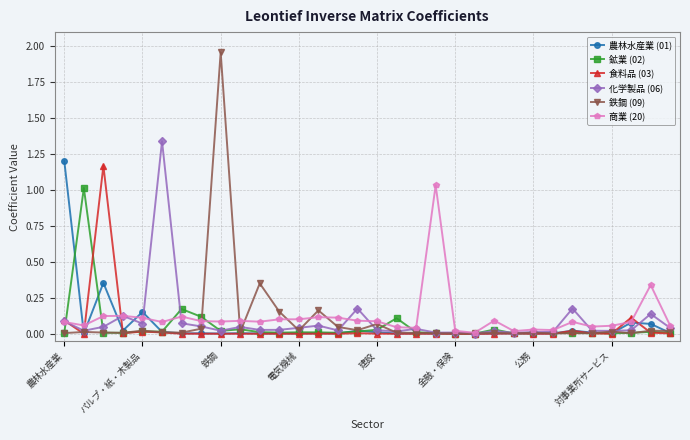

True or false: 食料品 (03) has more than 2 points higher than both neighbors.

True